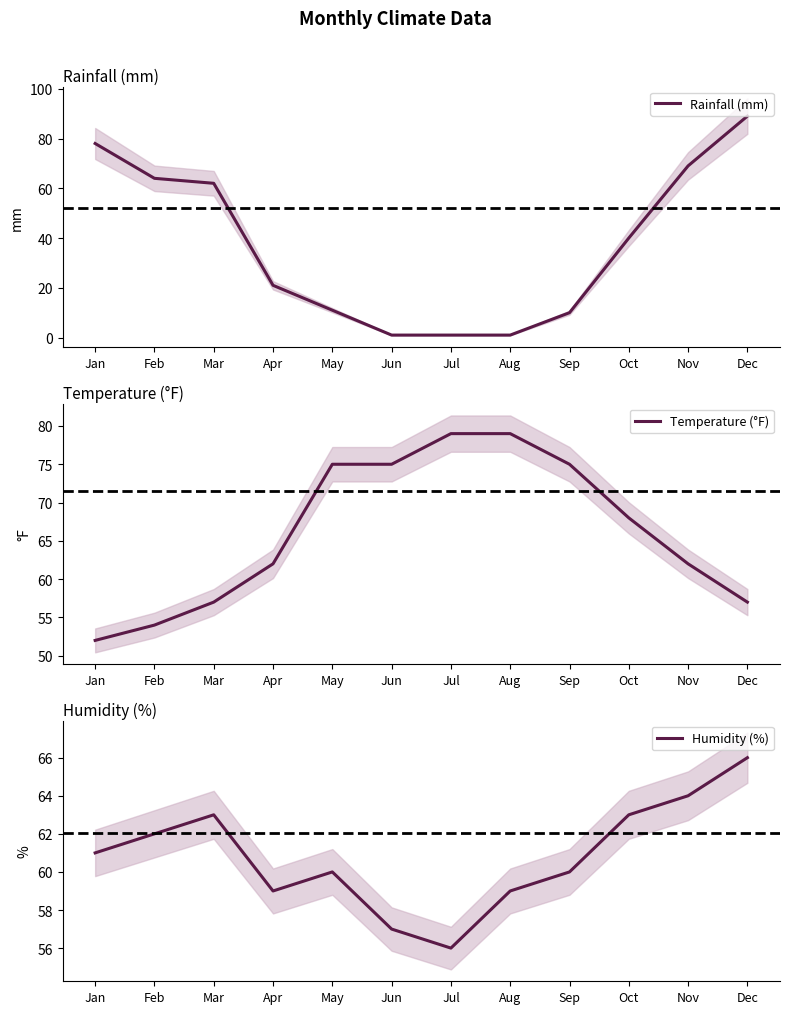

After their last crossing, which series has the higher values: Rainfall (mm) or Temperature (°F)?

Rainfall (mm)